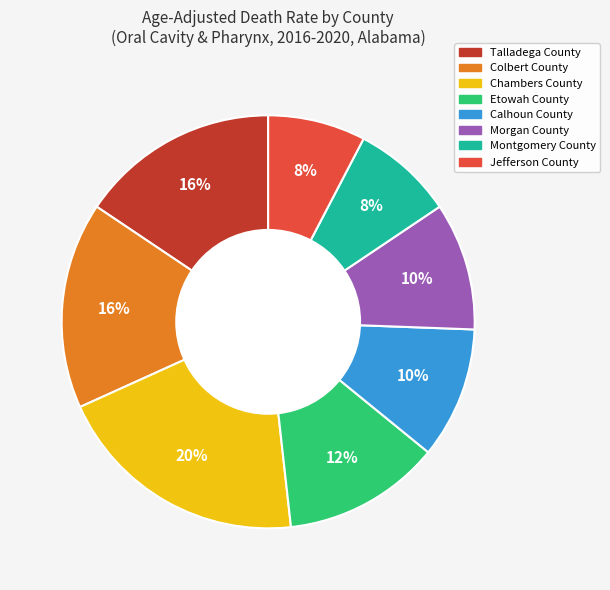

Between Chambers County and Colbert County, which is larger?

Chambers County